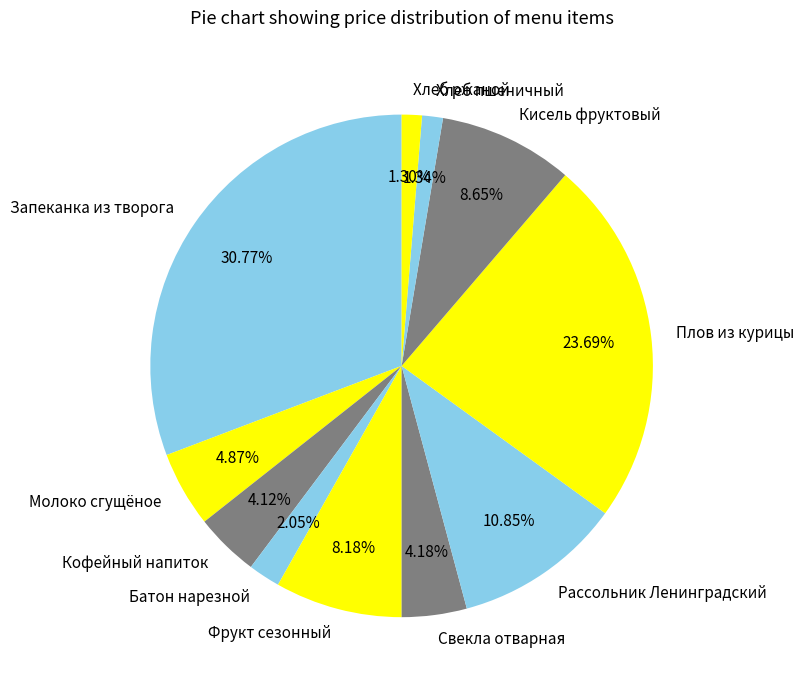

Does Молоко сгущёное account for over 50% of the chart?

No